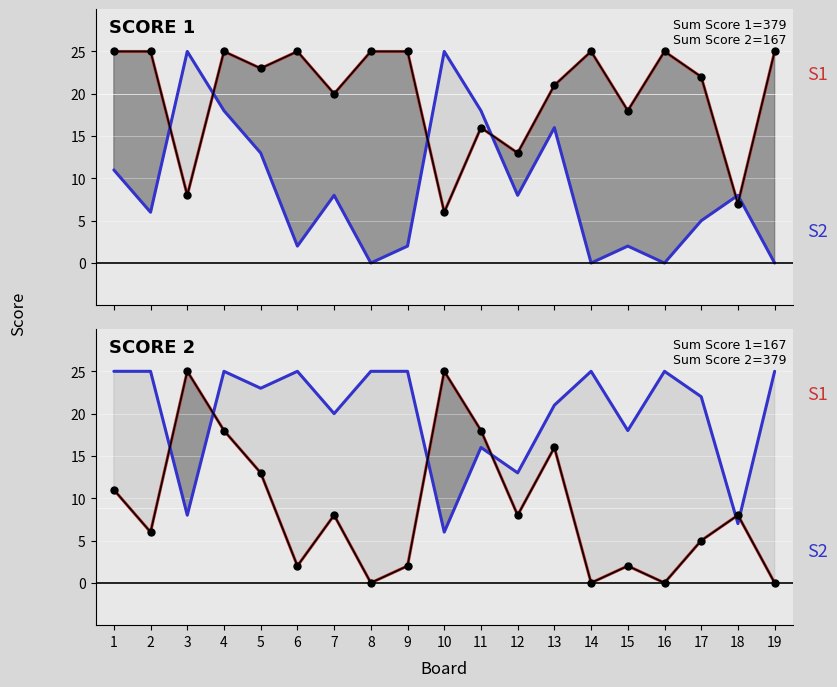

In Score 1 (smooth), how many points are lower than both neighbors (excluding endpoints)?

6